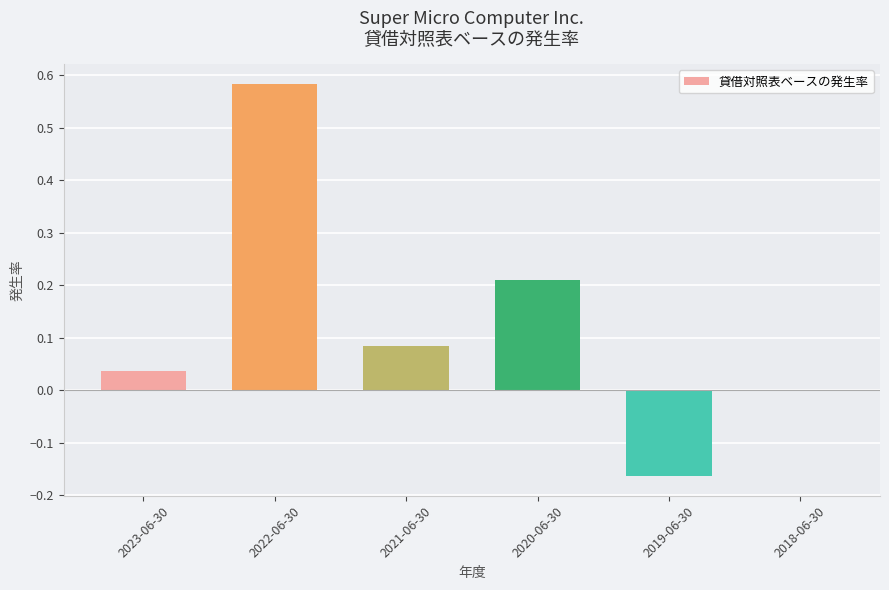

Between 2023-06-30 and 2022-06-30, which is larger?

2022-06-30